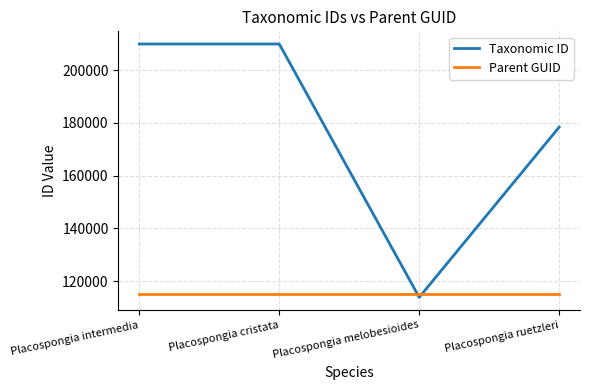

The Taxonomic ID series shows 178366 at Placospongia ruetzleri. True or false?

True